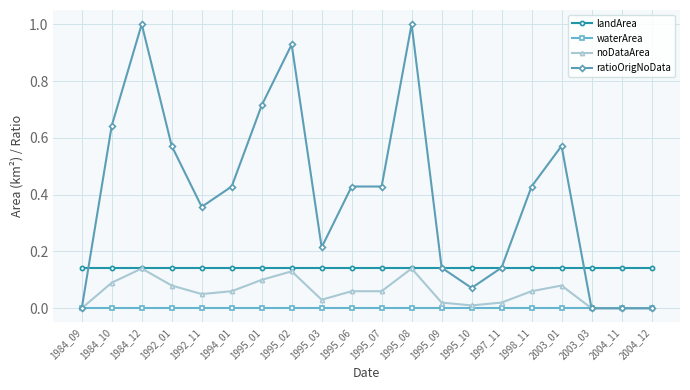

Which series has the largest total across all categories?

ratioOrigNoData